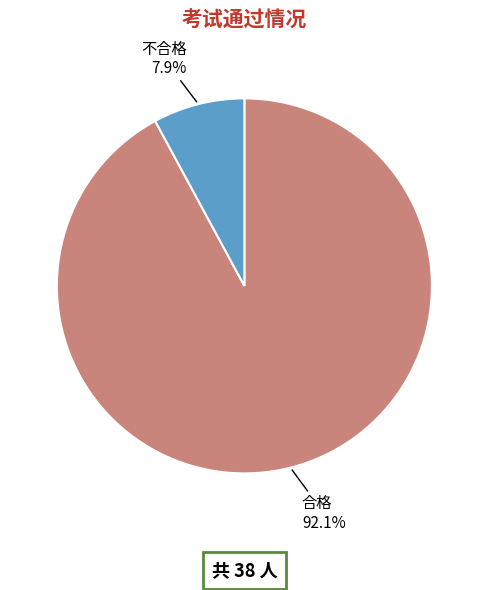

Rank the categories by value from lowest to highest.

不合格, 合格